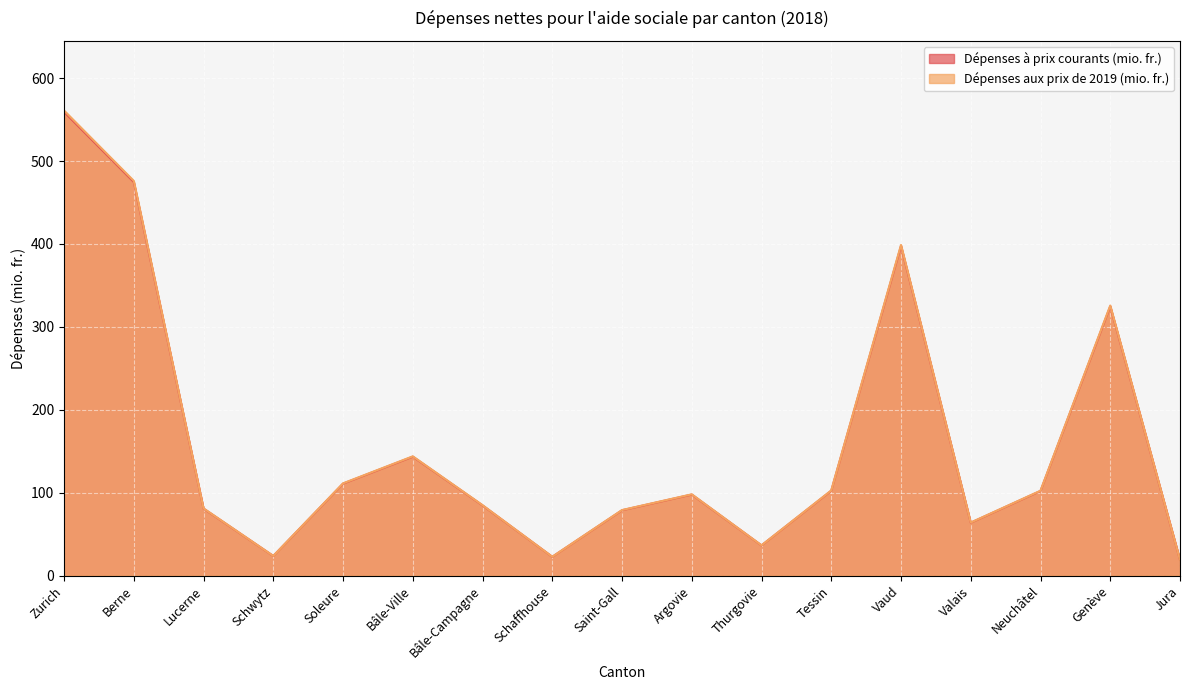

Reading right to left, transcribe all the data shown in this chart.

Dépenses à prix courants (mio. fr.): 19.1	324.8	102.1	63.8	397.7	102.4	36.4	97.7	78.8	22.7	84.7	143.4	110.9	23.7	80.8	474.7	559.3
Dépenses aux prix de 2019 (mio. fr.): 19.2	325.8	102.4	64.0	398.8	102.7	36.5	98.0	79.1	22.7	84.9	143.9	111.3	23.7	81.0	476.1	561.0